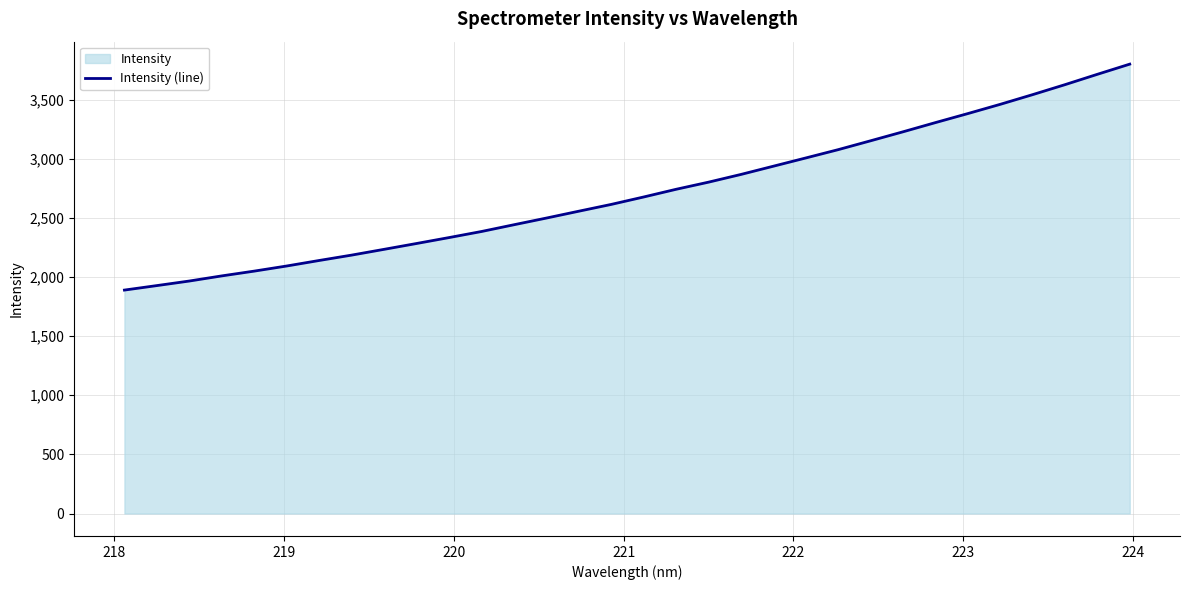

Reading right to left, what are all the values shown in this chart?

3801.5	3715.5	3627.8	3543.3	3461.4	3383.1	3306.8	3229.0	3153.0	3078.0	3007.7	2937.9	2868.2	2803.0	2742.6	2677.5	2614.8	2557.3	2499.2	2442.7	2385.6	2334.2	2284.2	2234.8	2186.0	2140.5	2093.9	2050.6	2010.1	1966.7	1928.1	1890.1